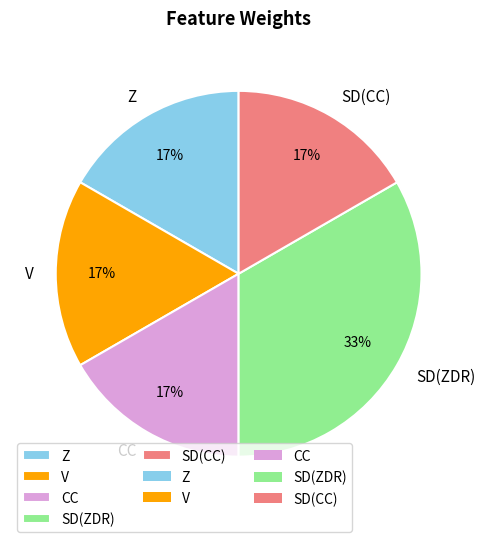

How many slices are in this pie chart?

5